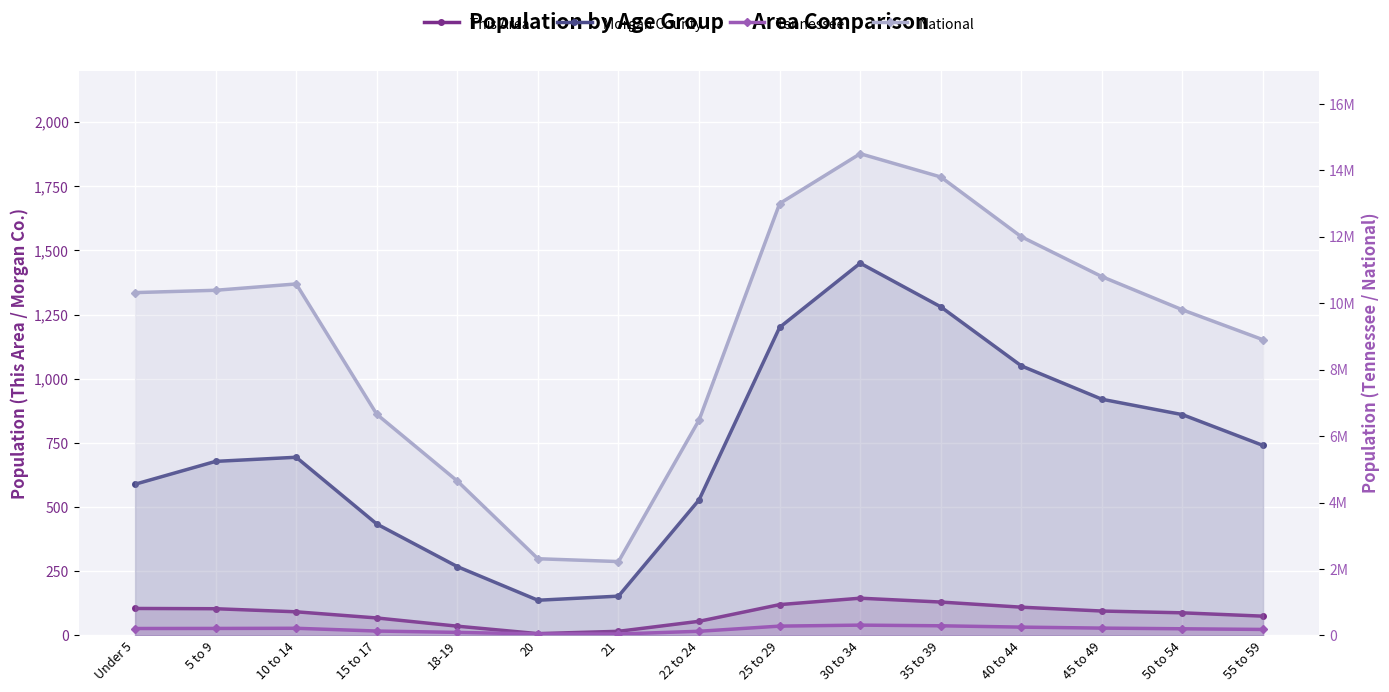

Which label corresponds to the smallest value in the chart?

20